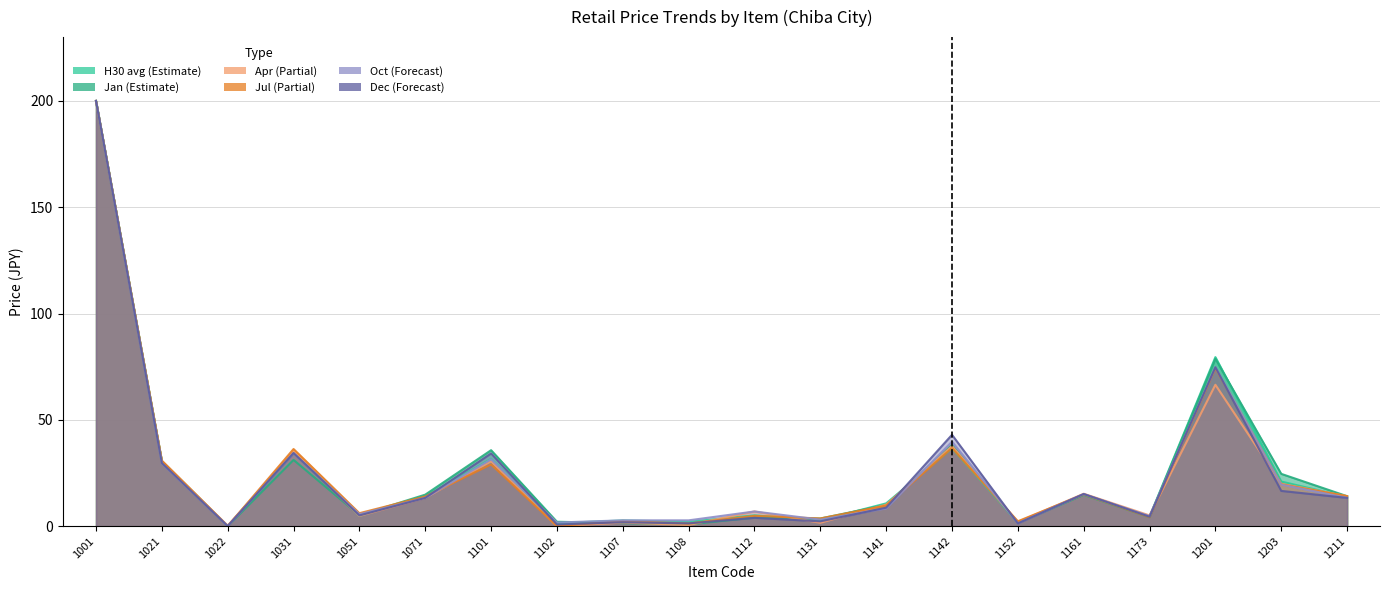

Read the Dec value at 1112.

3.9